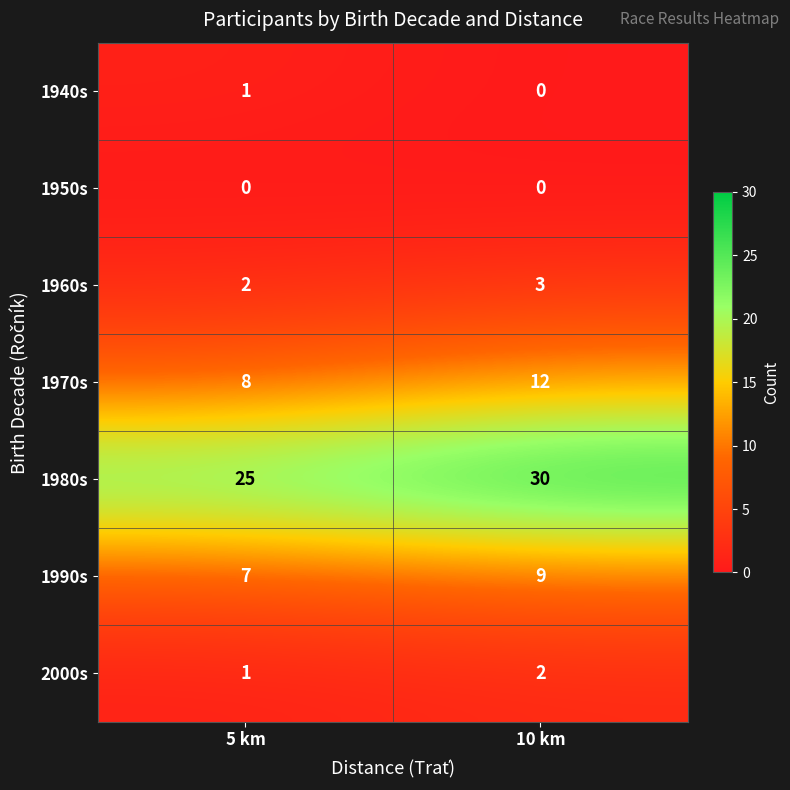

Rank the categories by 1990s value from highest to lowest.

10 km, 5 km